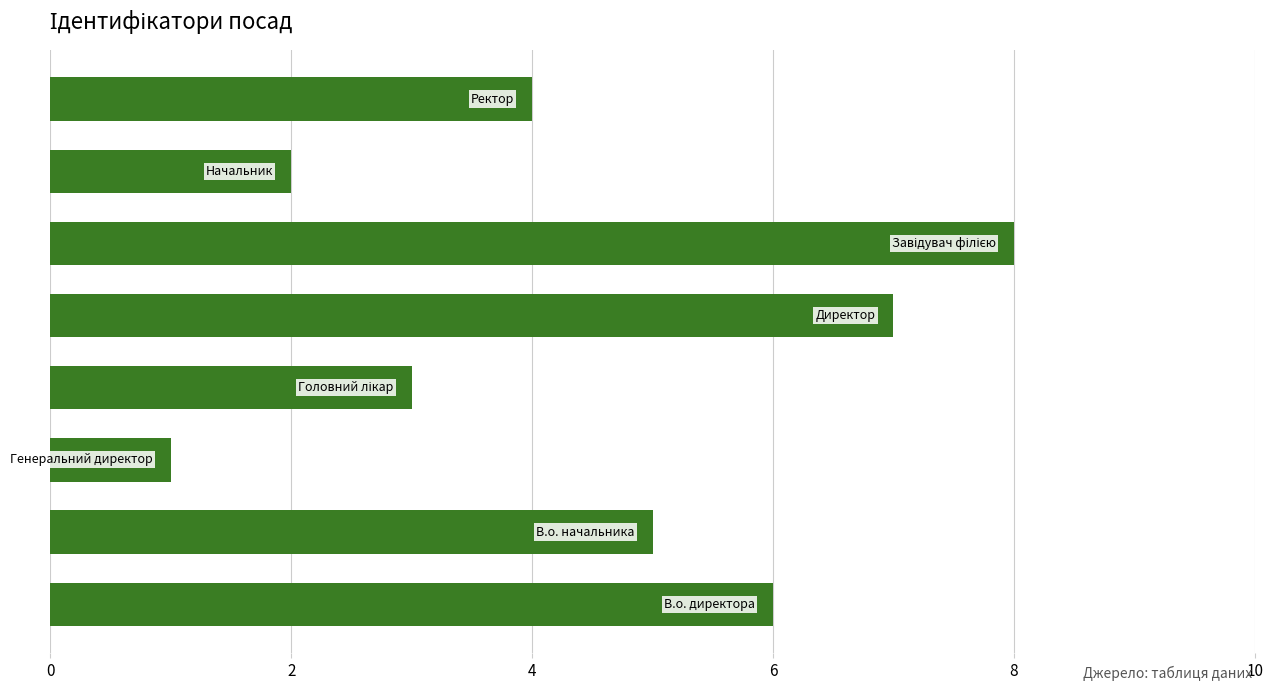

Reading top to bottom, extract all data points from this chart.

4	2	8	7	3	1	5	6